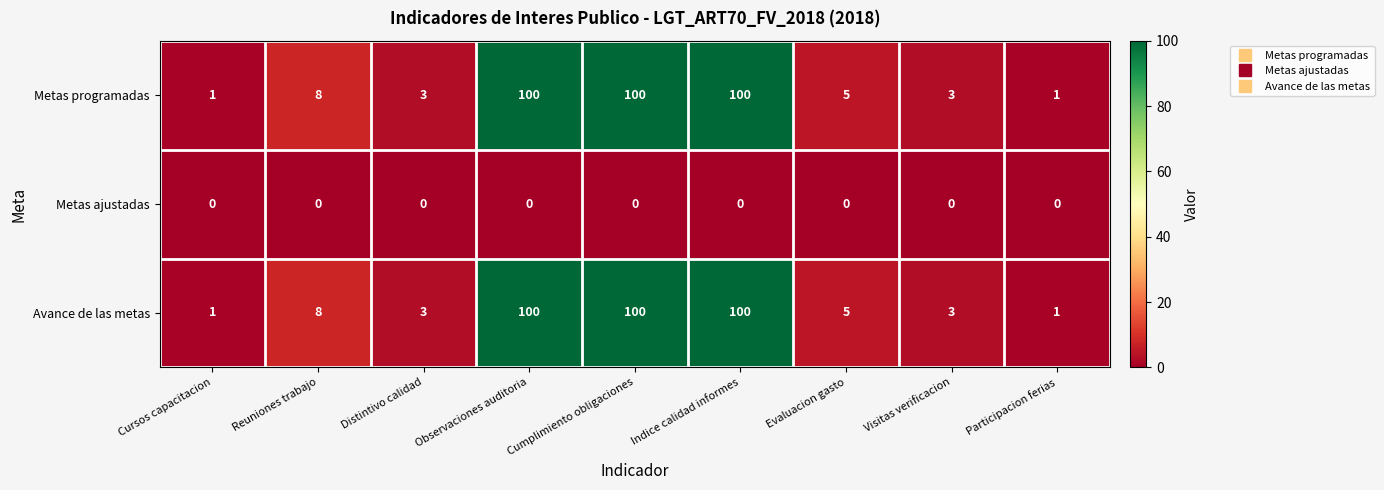

Is the value of Avance de las metas at Observaciones auditoria greater than the value of Metas ajustadas at Participacion ferias?

Yes